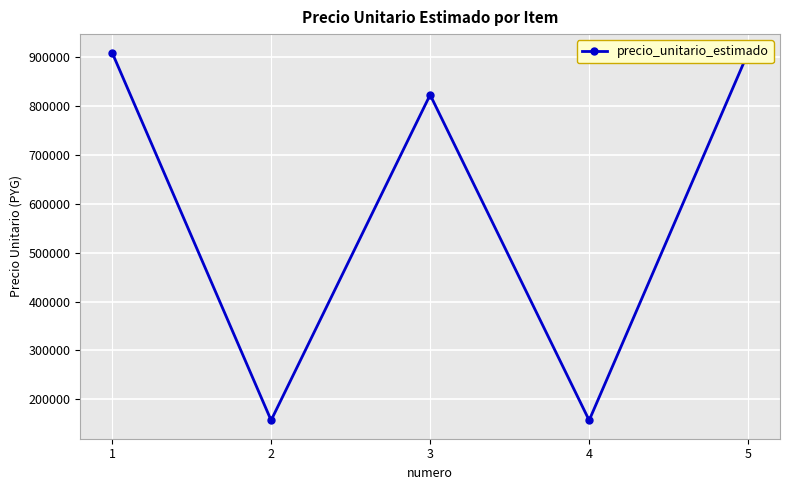

How many values are below 823333?

2